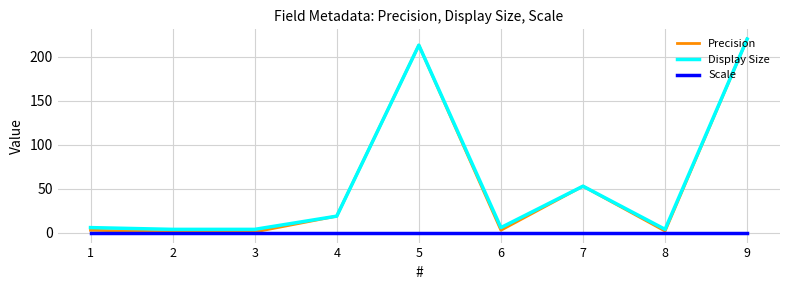

True or false: Display Size and Scale intersect in this chart.

False